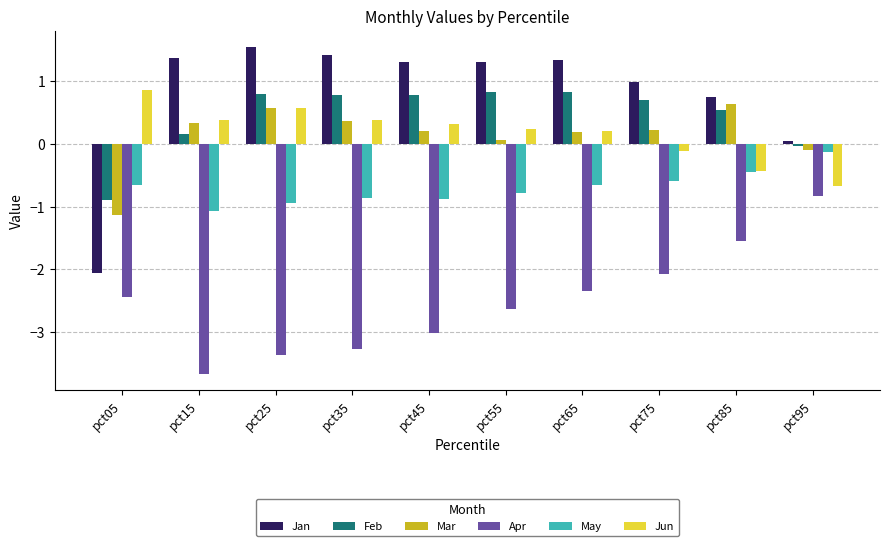

Which category has the highest value in the Jun series?

pct05